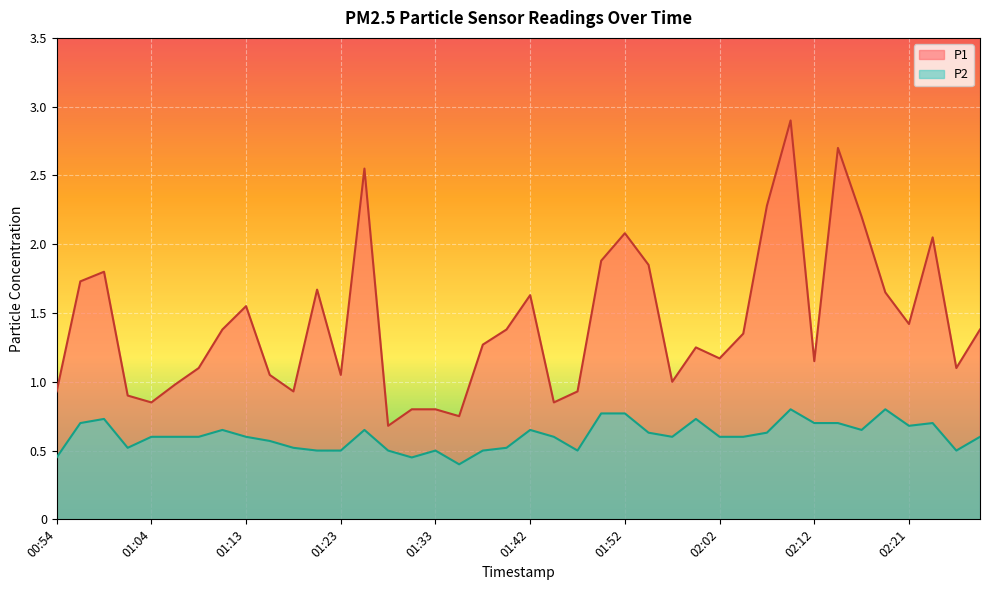

Reading left to right, extract all data points from this chart.

P1: 00:54=0.9	00:56=1.7	00:59=1.8	01:01=0.9	01:04=0.8	01:06=1.0	01:08=1.1	01:11=1.4	01:13=1.6	01:16=1.1	01:18=0.9	01:20=1.7	01:23=1.1	01:25=2.5	01:28=0.7	01:30=0.8	01:33=0.8	01:35=0.8	01:38=1.3	01:40=1.4	01:42=1.6	01:45=0.8	01:47=0.9	01:50=1.9	01:52=2.1	01:55=1.9	01:57=1.0	02:00=1.2	02:02=1.2	02:04=1.4	02:07=2.3	02:09=2.9	02:12=1.1	02:14=2.7	02:17=2.2	02:19=1.6	02:21=1.4	02:24=2.0	02:26=1.1	02:29=1.4
P2: 00:54=0.5	00:56=0.7	00:59=0.7	01:01=0.5	01:04=0.6	01:06=0.6	01:08=0.6	01:11=0.7	01:13=0.6	01:16=0.6	01:18=0.5	01:20=0.5	01:23=0.5	01:25=0.7	01:28=0.5	01:30=0.5	01:33=0.5	01:35=0.4	01:38=0.5	01:40=0.5	01:42=0.7	01:45=0.6	01:47=0.5	01:50=0.8	01:52=0.8	01:55=0.6	01:57=0.6	02:00=0.7	02:02=0.6	02:04=0.6	02:07=0.6	02:09=0.8	02:12=0.7	02:14=0.7	02:17=0.7	02:19=0.8	02:21=0.7	02:24=0.7	02:26=0.5	02:29=0.6